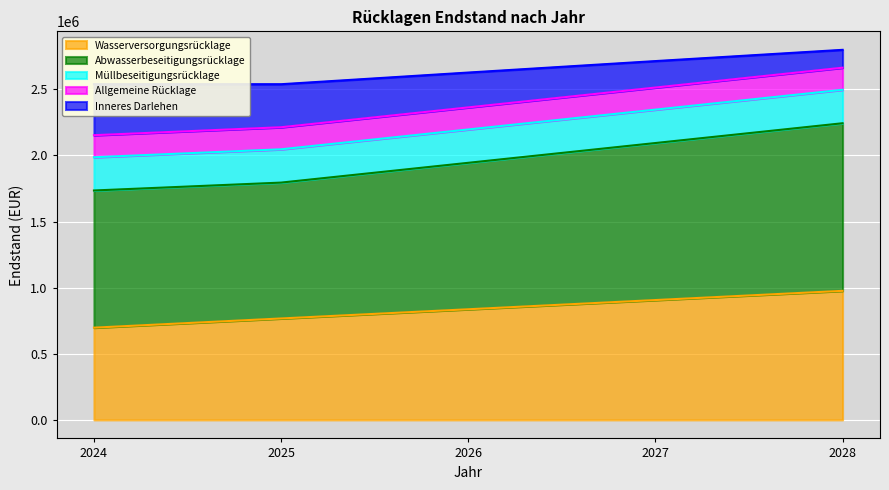

What is the lowest value of the Wasserversorgungsrücklage series?

697600